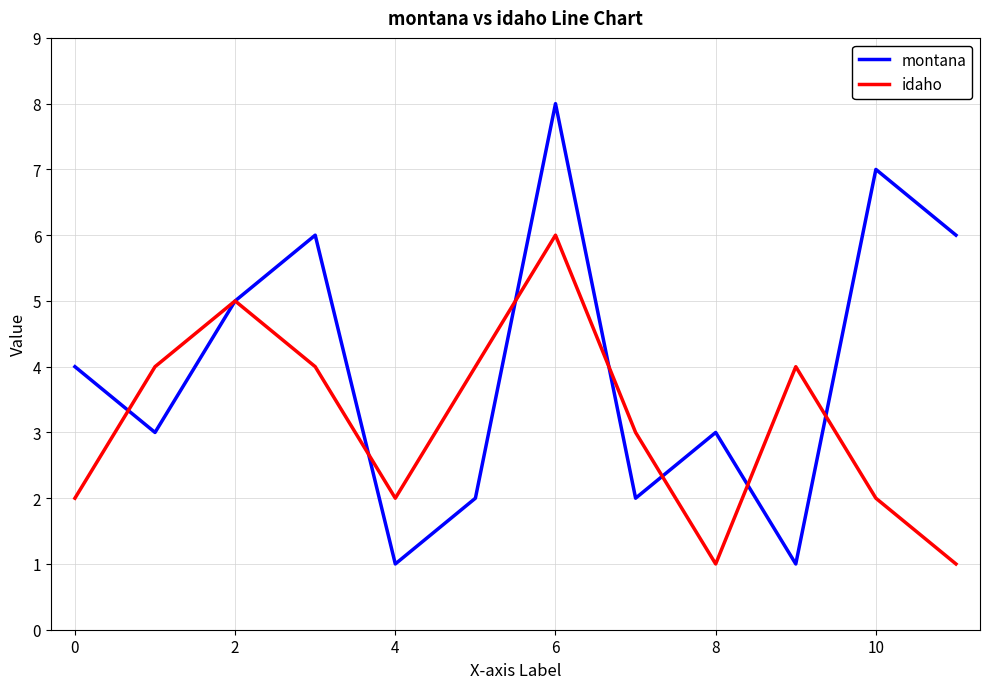

What is the greatest value displayed?

8